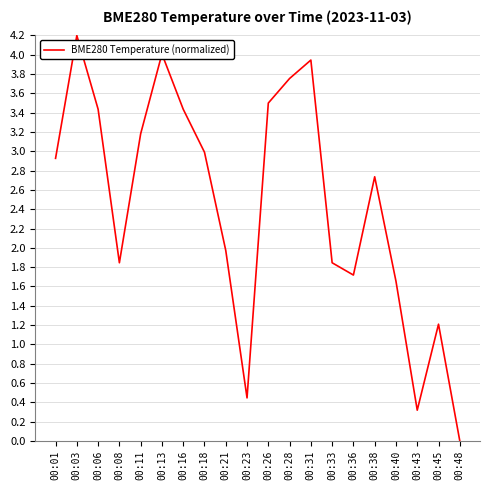

What is the greatest value displayed?

4.2